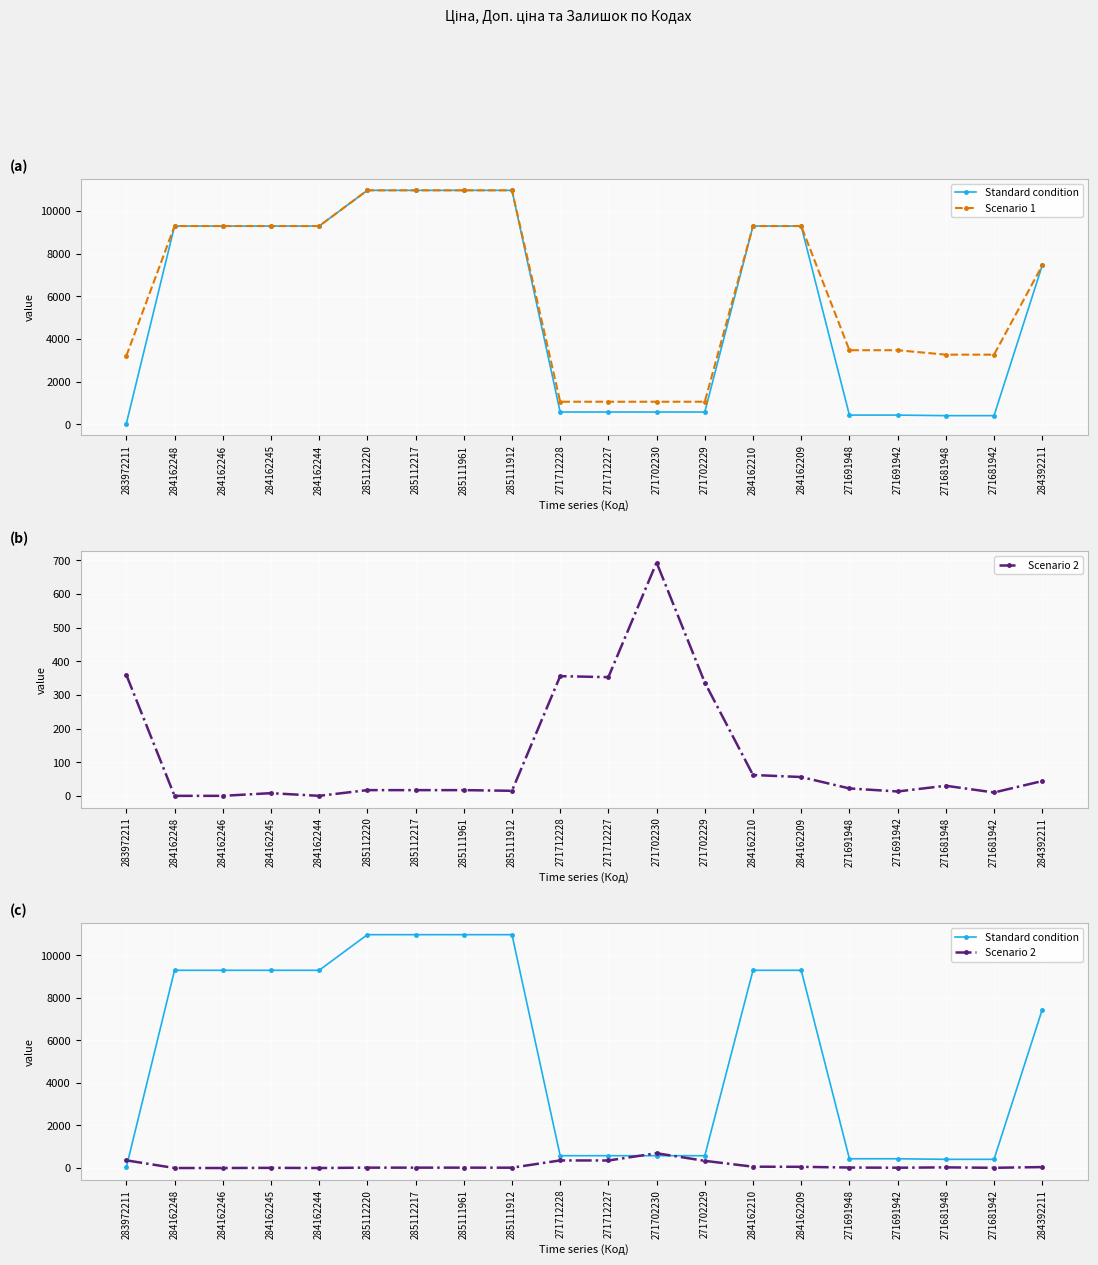

At which category does the chart reach its peak across all series?

285112220